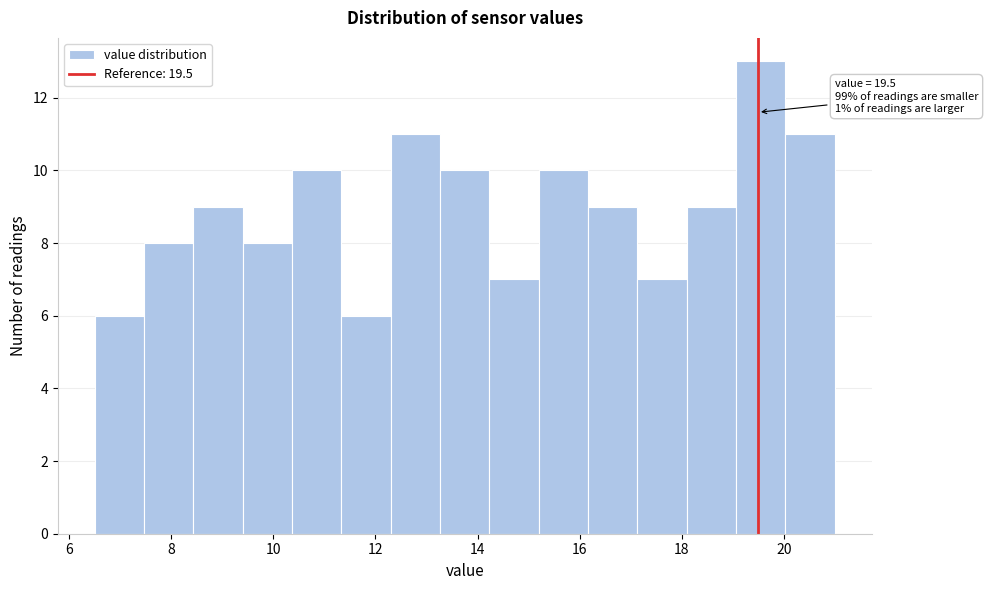

Which range on the x-axis has the tallest bar?

19.0 to 20.0